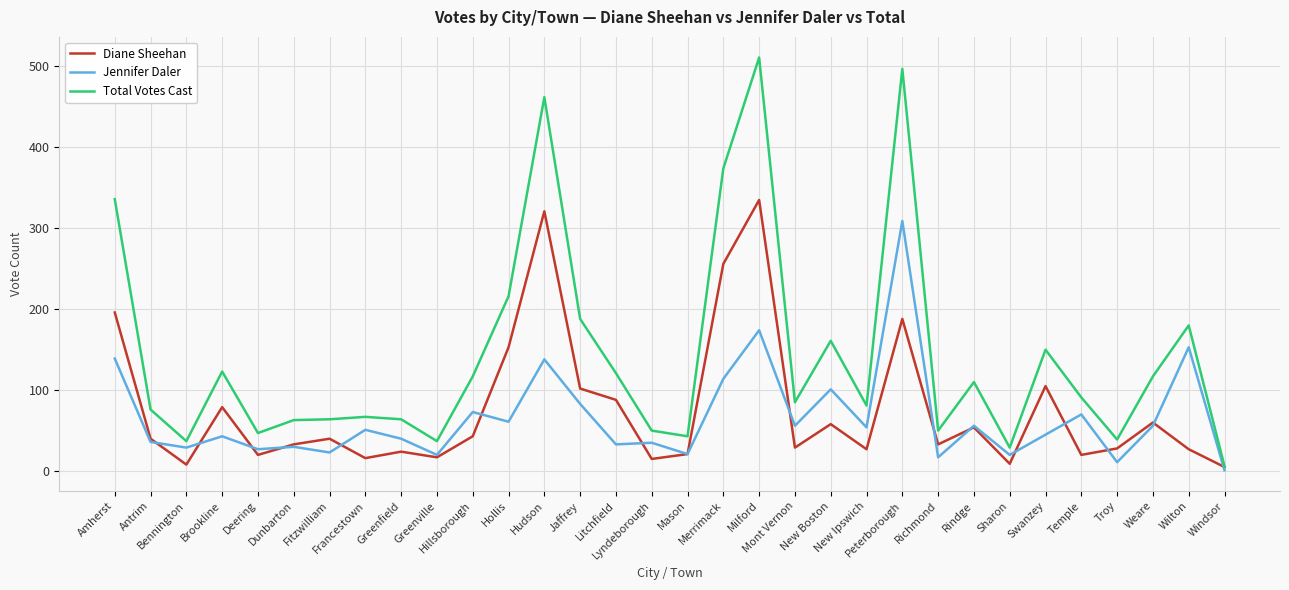

Which series has the widest spread of values?

Total Votes Cast